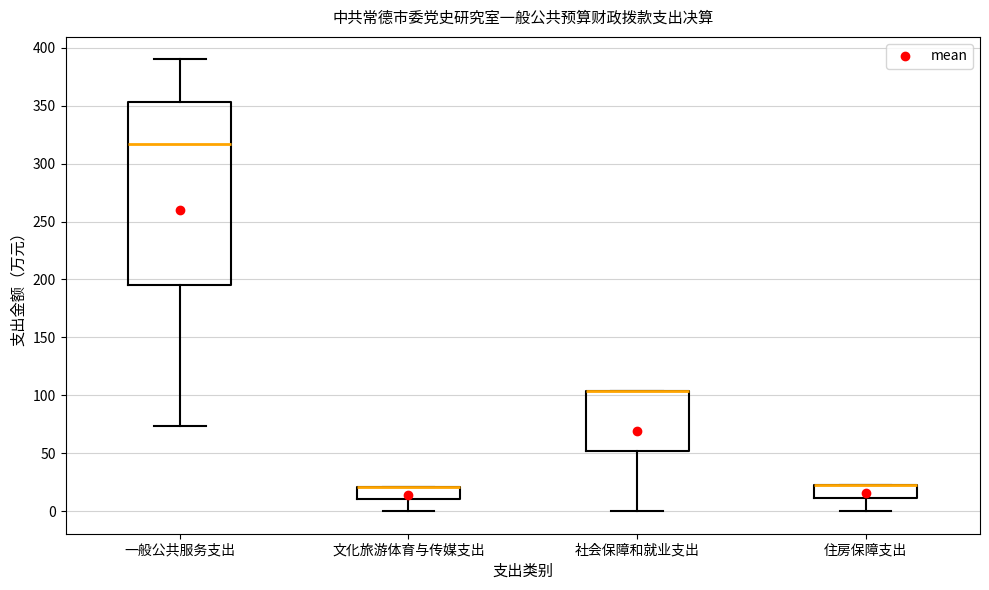

Where is the upper edge of the box for 住房保障支出 on the y-axis? The values are not printed on the chart, so give them approximately, as read against the axis.

25